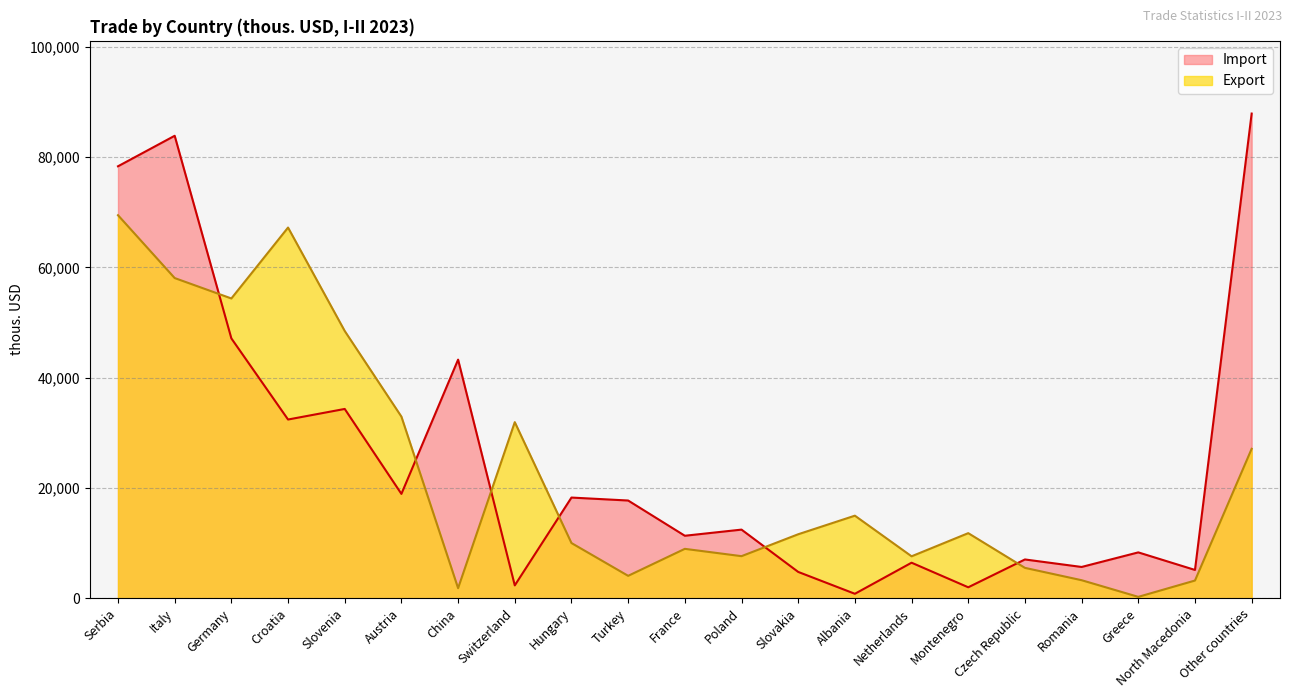

At which category does Export reach its first local valley?

Germany